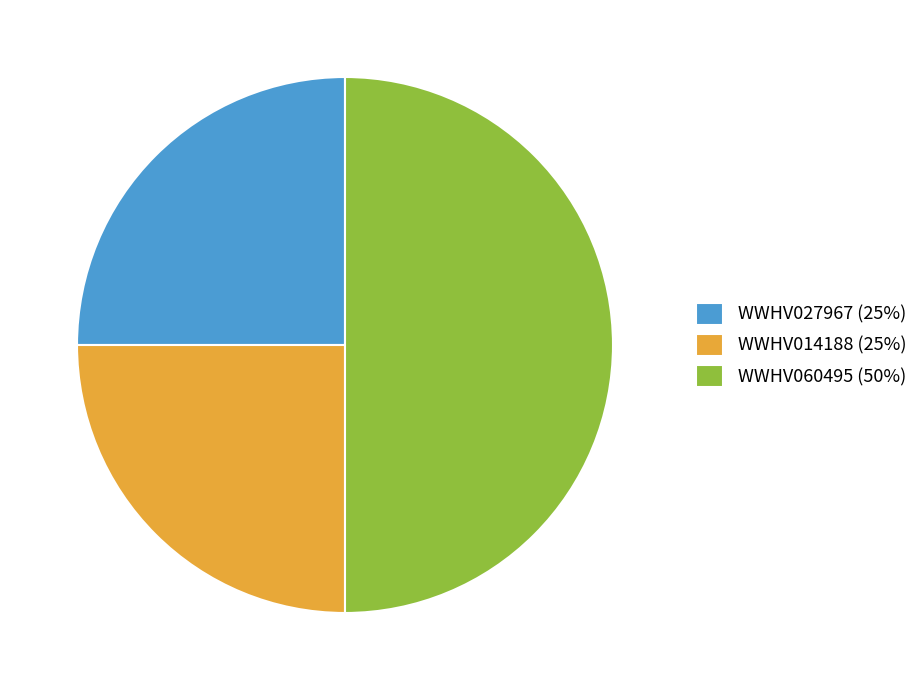

Between WWHV060495 (50%) and WWHV027967 (25%), which is larger?

WWHV060495 (50%)